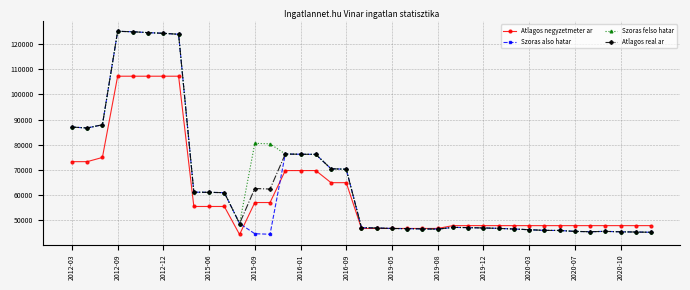

What is the minimum value shown in the chart?

44444